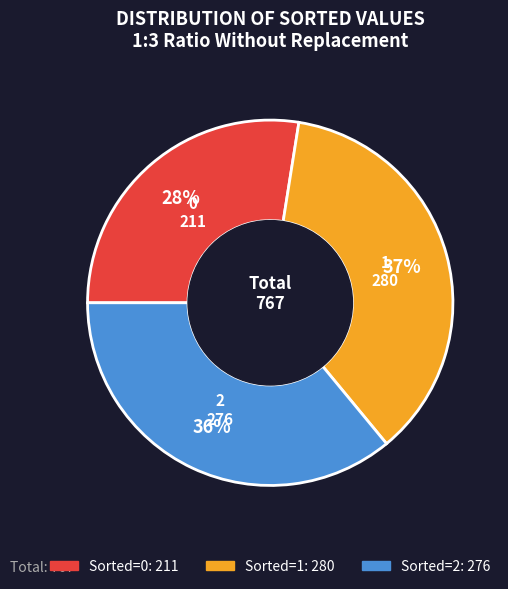

To the nearest percent, what is the difference between the 2 and 1 slice percentages?

1%